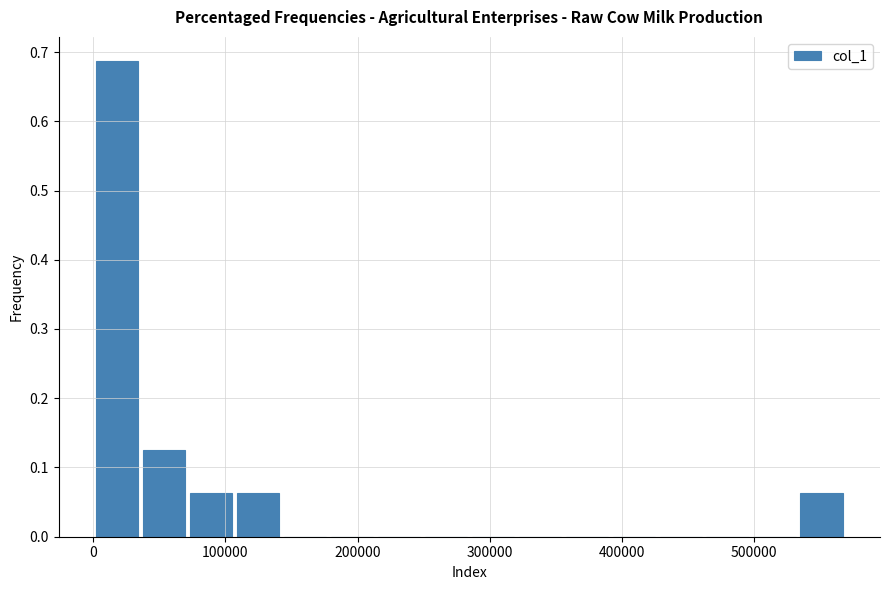

Around what value on the x-axis is the tallest bar? Give the approximate position of its centre, as read against the axis.

20000